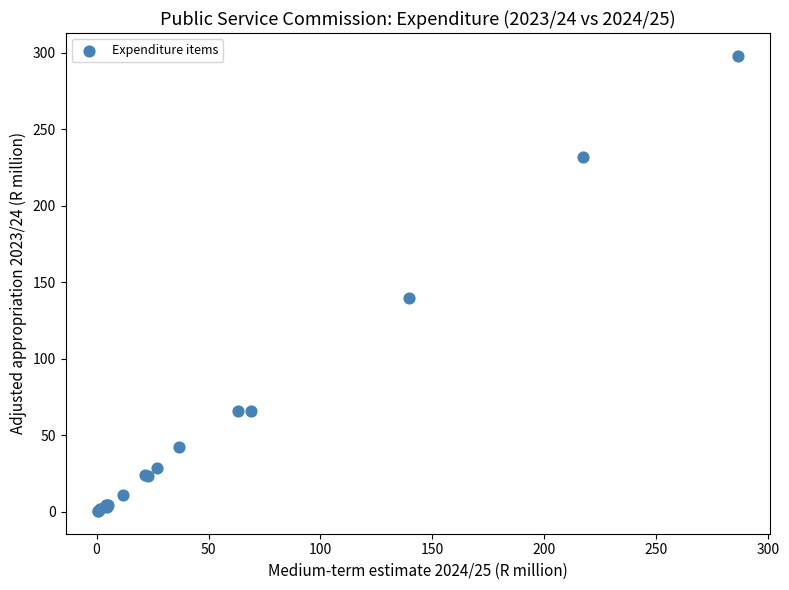

What Y value in the scatter plot is closest to 149?

139.8